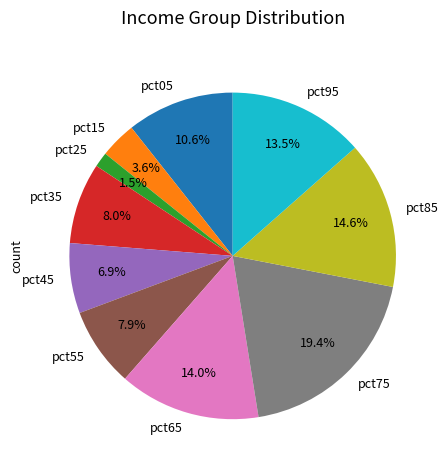

Is there a majority slice in this chart?

No